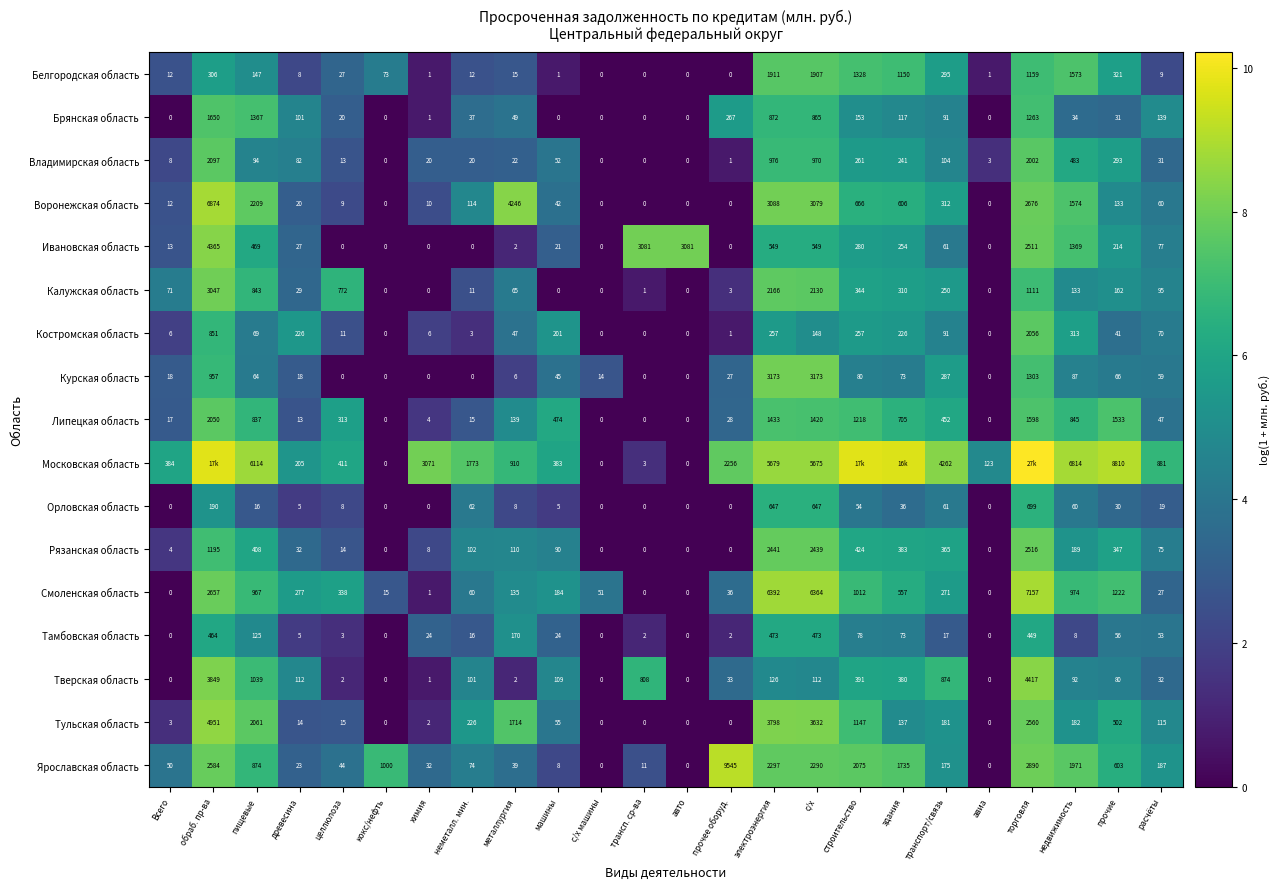

Which category has the highest value across all series?

торговля